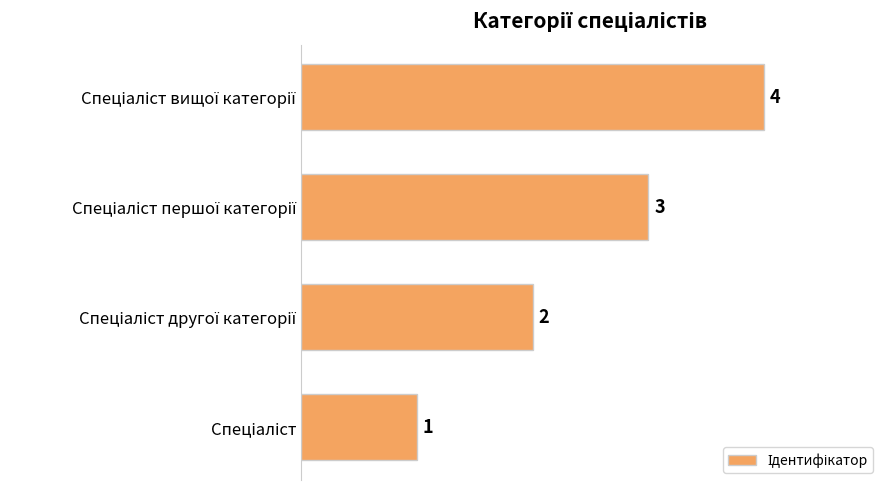

What is the greatest value displayed?

4